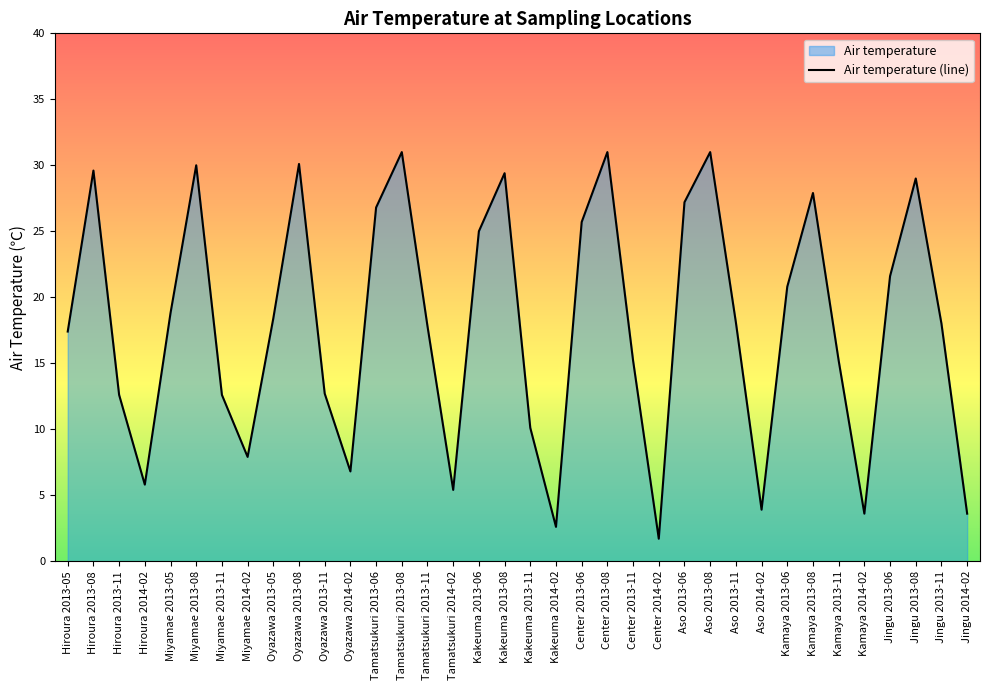

What is the label of the 32nd point from the left?

Kamaya 2014-02